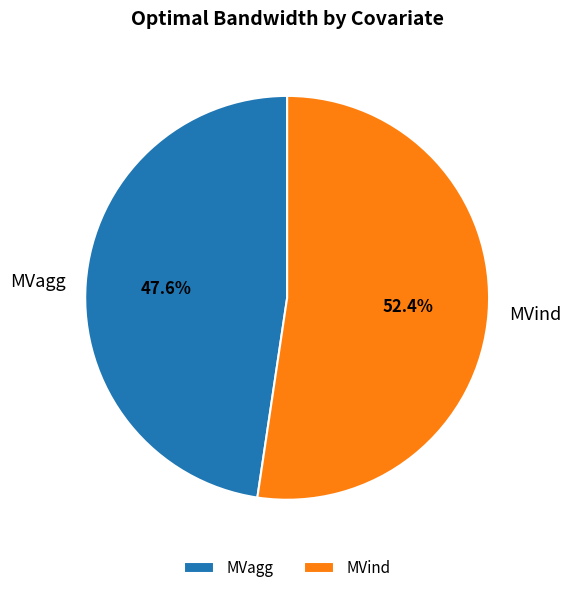

Rank the categories by value from highest to lowest.

MVind, MVagg